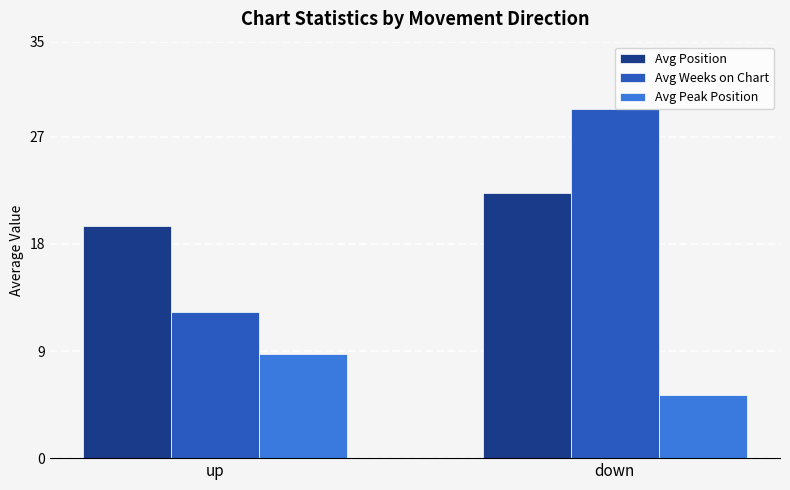

At which category is the sum across all series the highest?

down